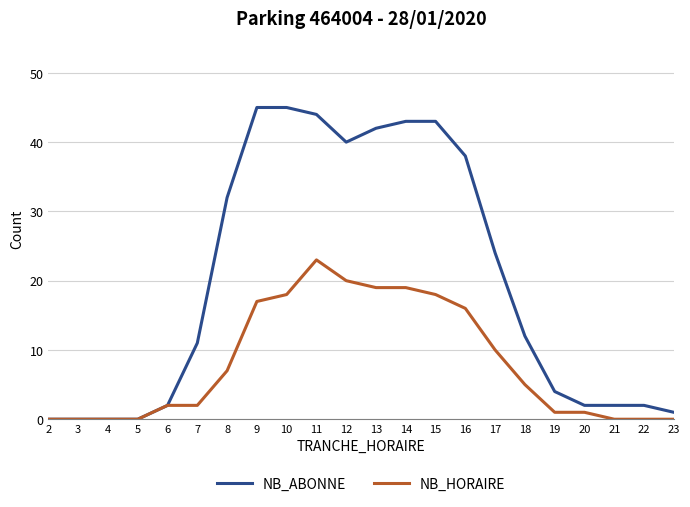

How many series are shown in this chart?

2